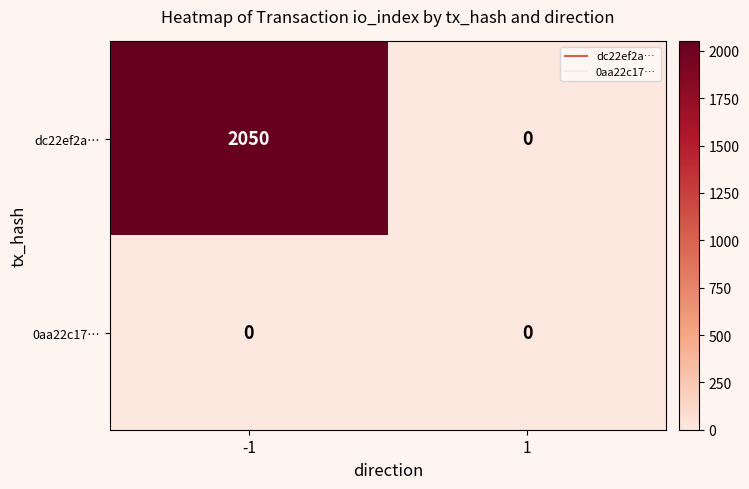

What is the sum of the dc22ef2a… values at -1 and 1?

2050